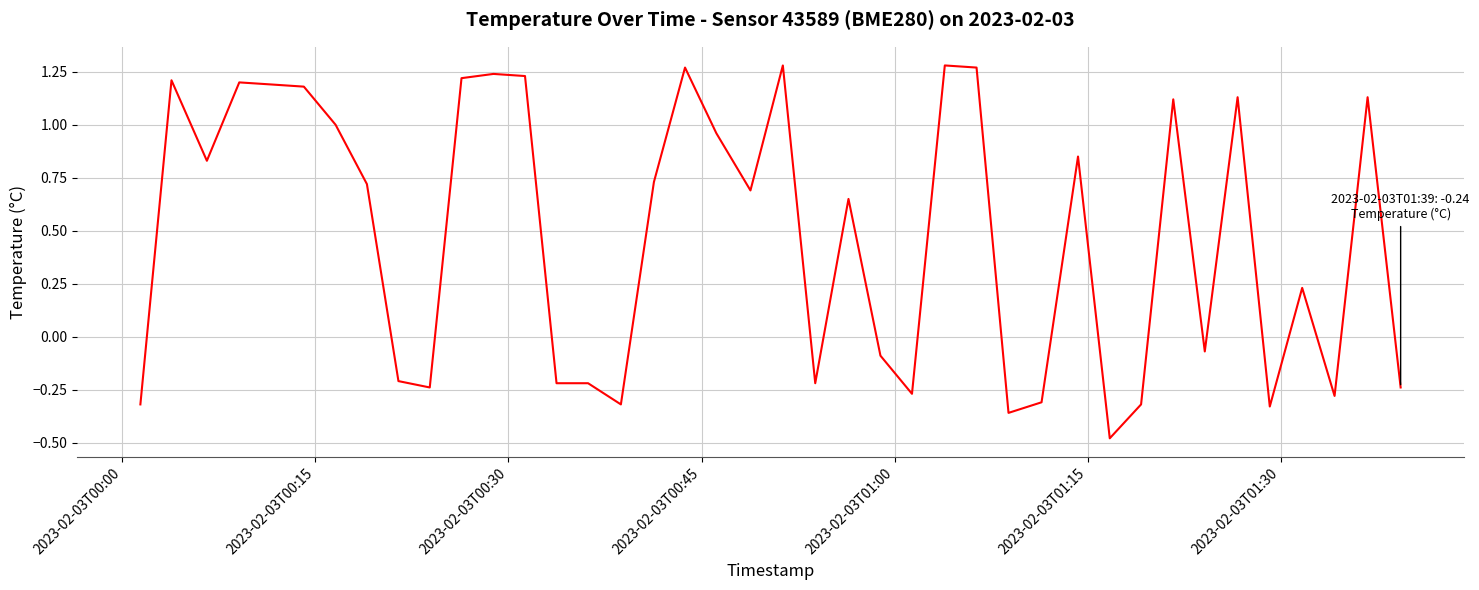

What is the difference between the maximum and minimum values?

1.8